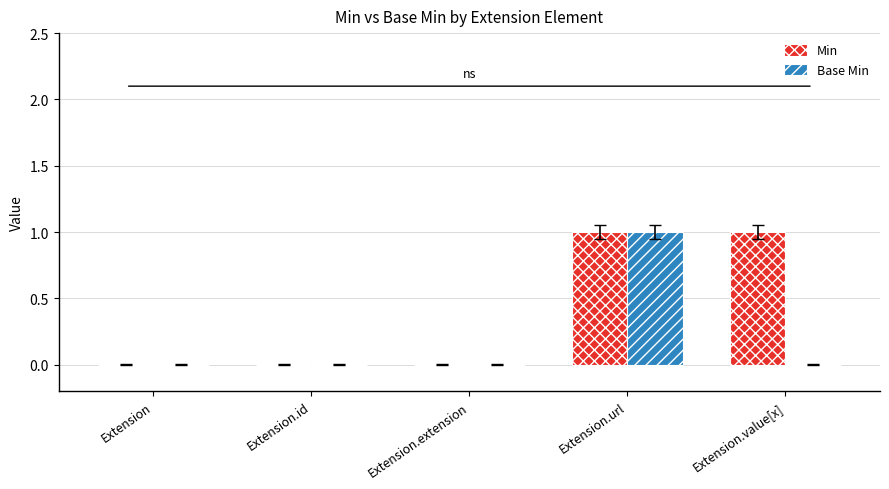

Is it true that Min equals -1 at Extension.id?

False